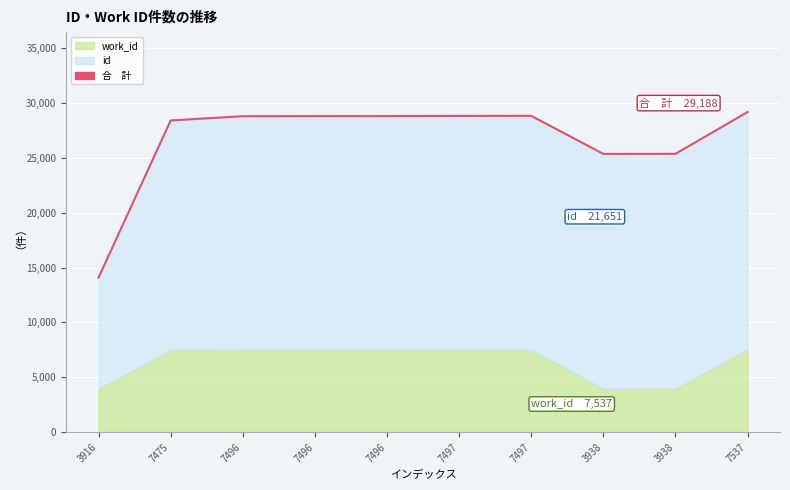

How many lines are shown in the chart?

1